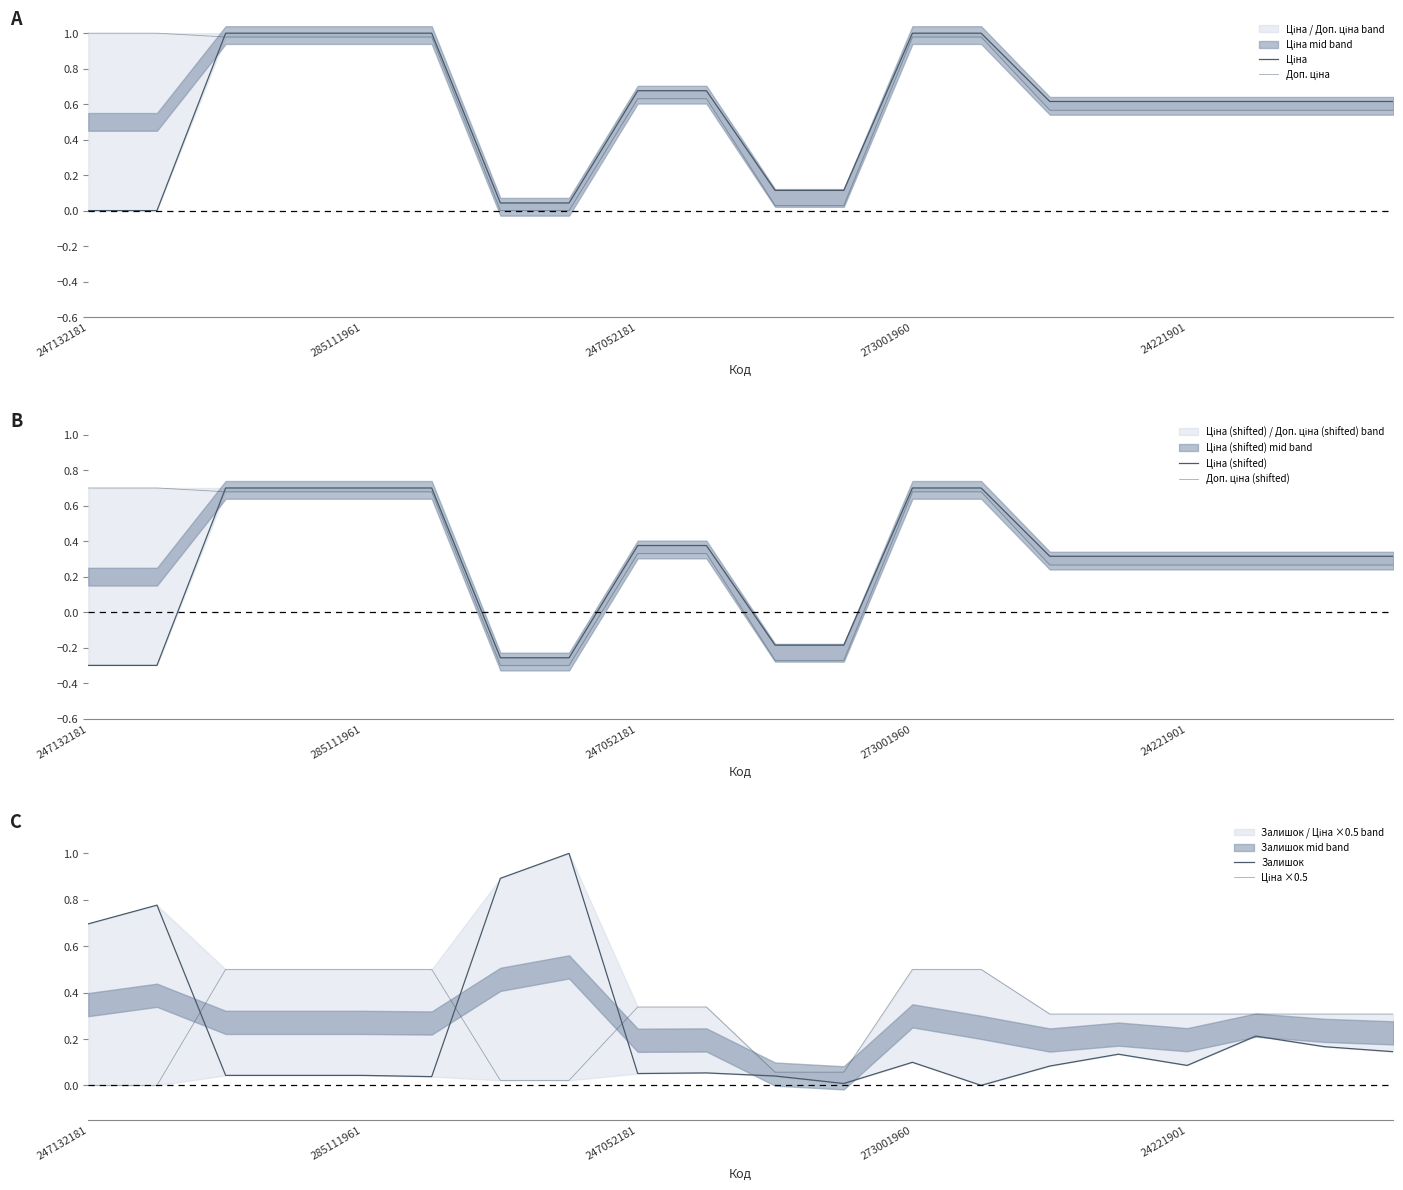

Which series has the largest range (max minus min)?

Ціна